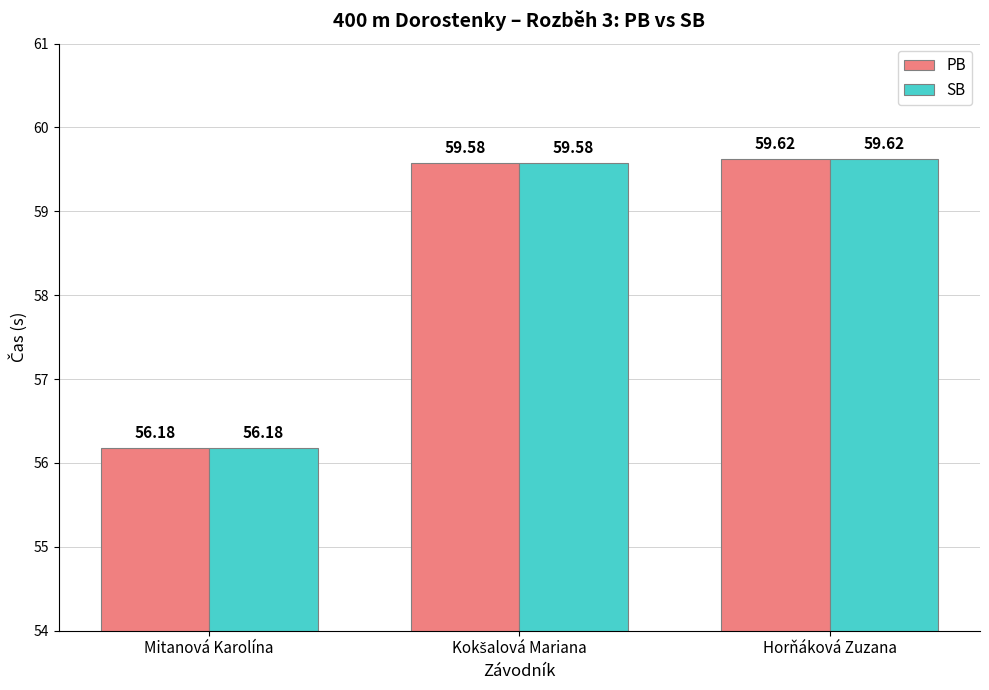

What is the sum of all SB values?

175.4